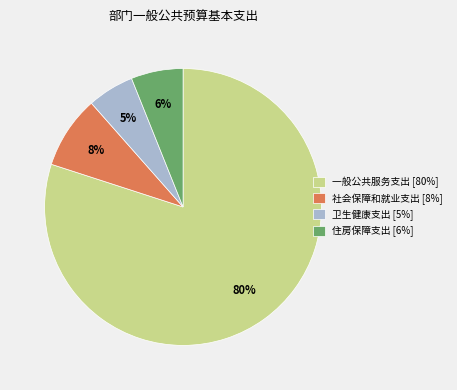

To the nearest percent, what is the average slice percentage?

25%